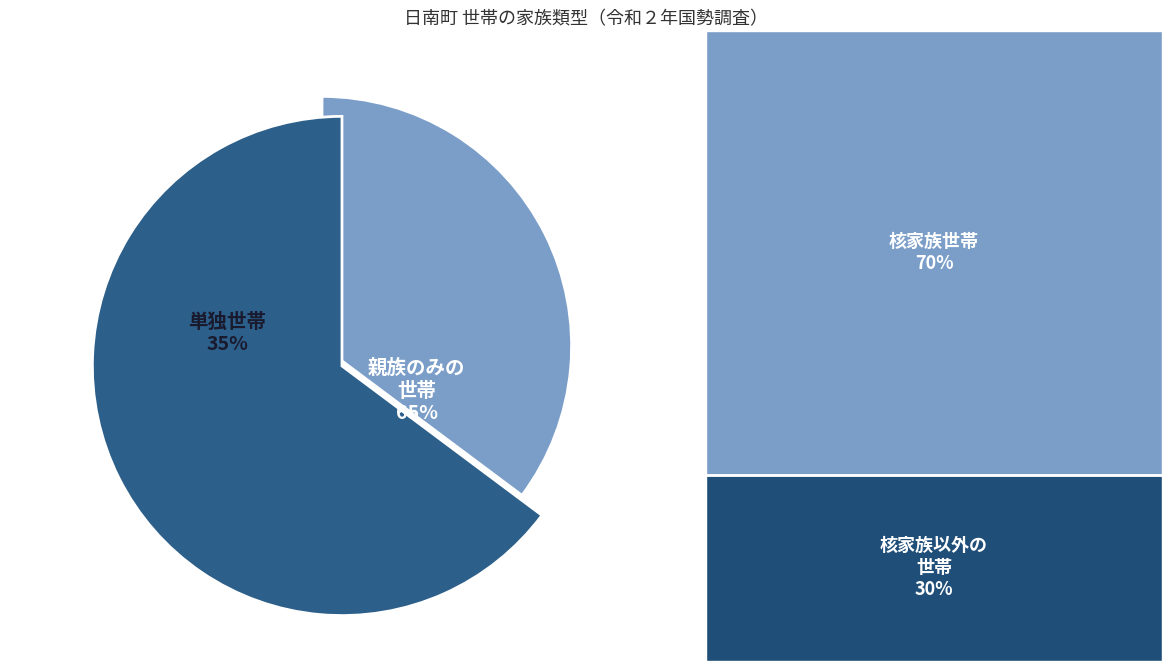

Which has a higher value, 核家族以外の世帯 or 核家族世帯?

核家族世帯